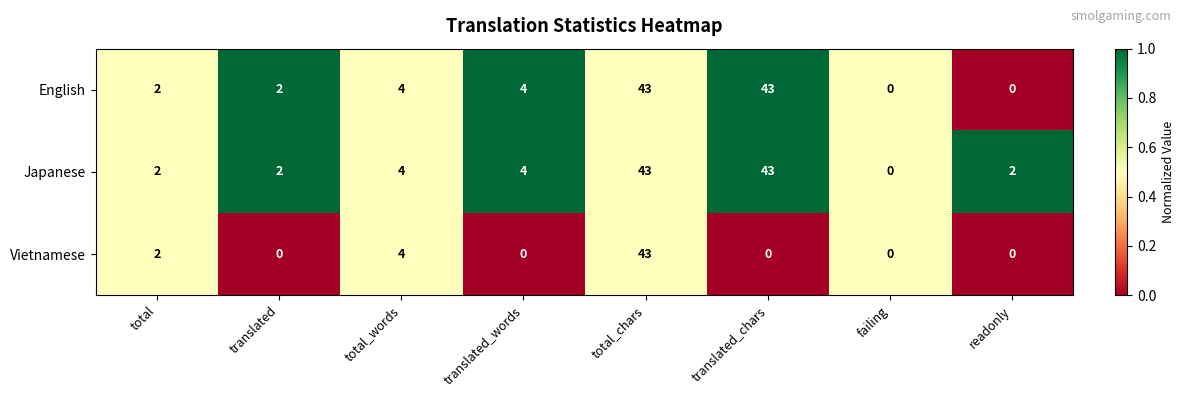

Count the number of data series in this chart.

3